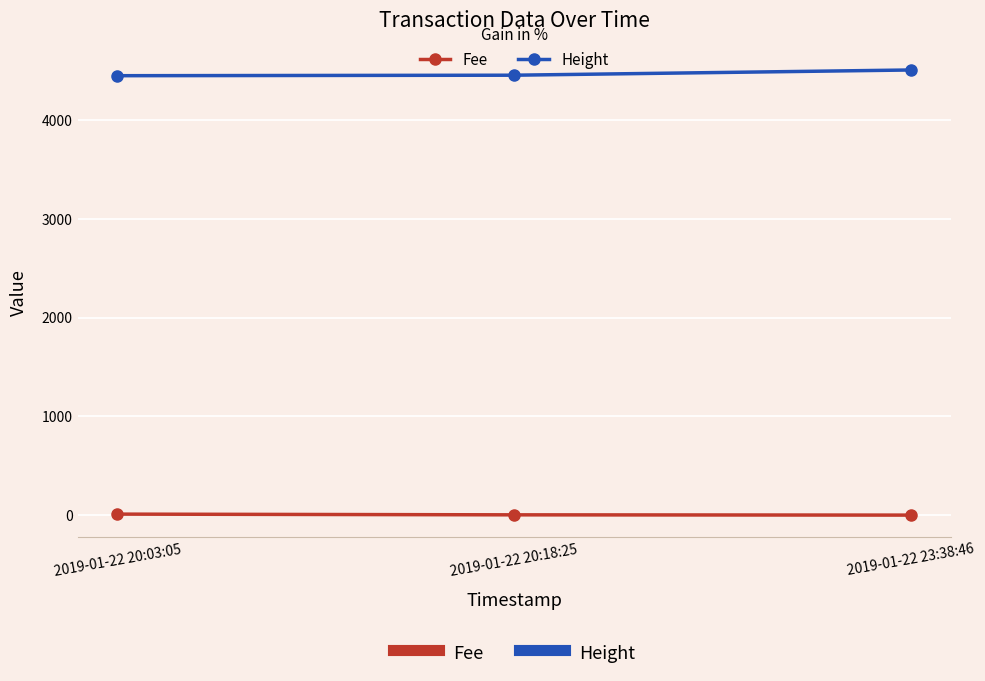

Where is Height nearest to the value 4480?

2019-01-22 20:18:25